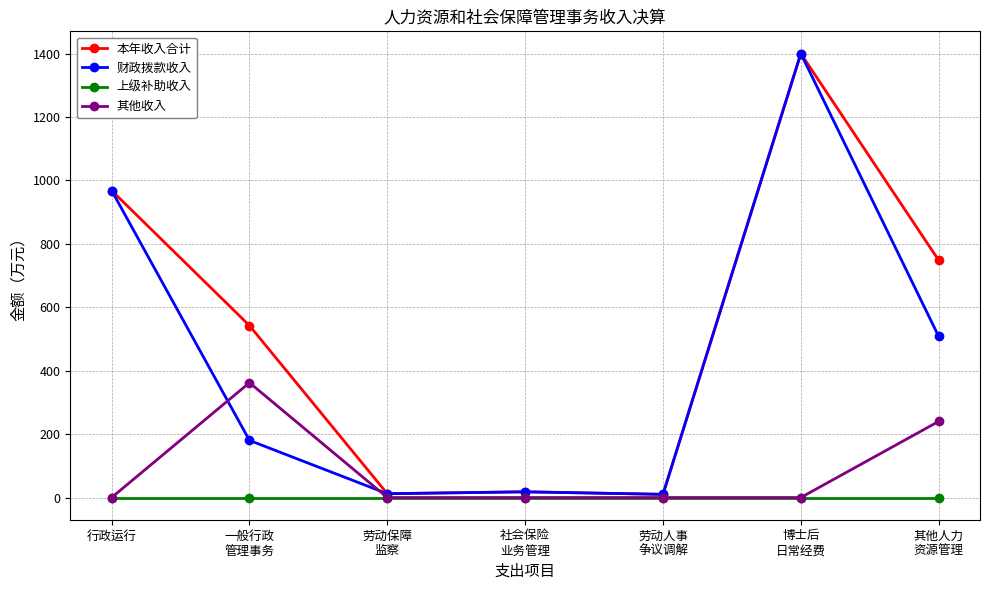

What is the label of the 3rd point from the right?

劳动人事
争议调解